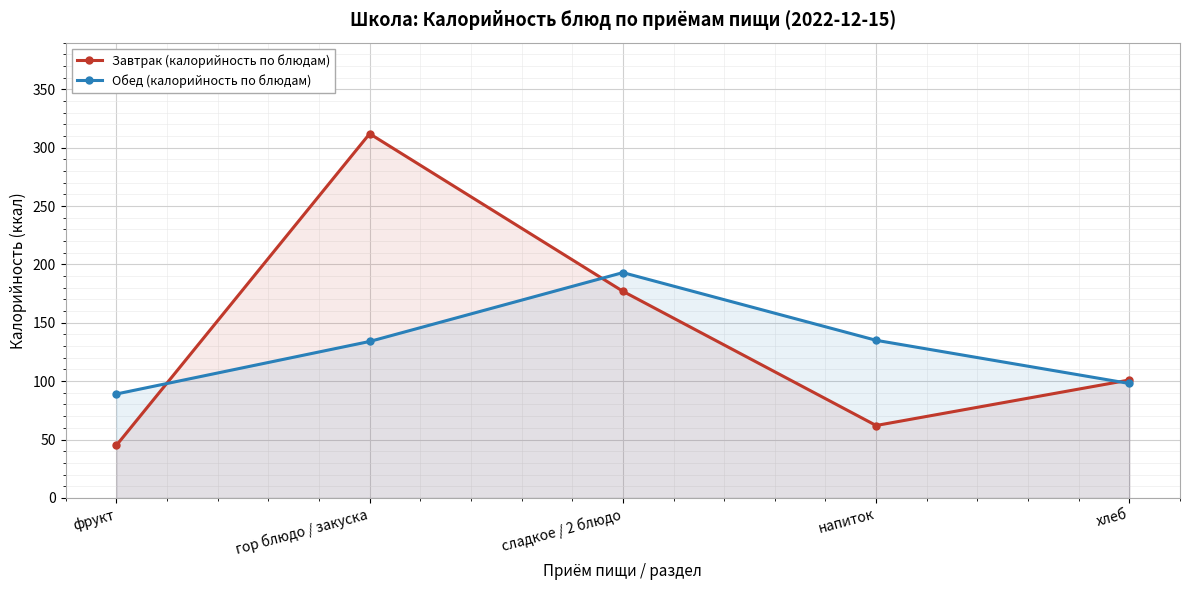

Rank the series by their maximum value, from highest to lowest.

Завтрак (калорийность по блюдам), Обед (калорийность по блюдам)